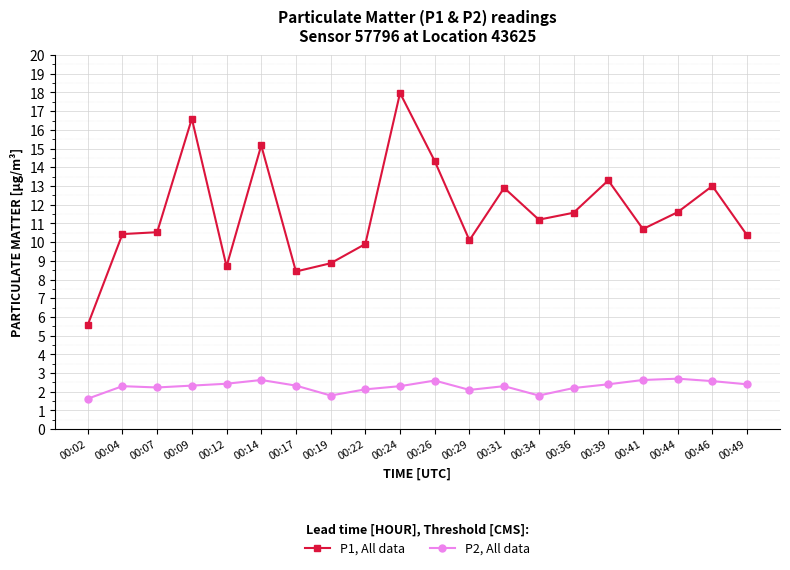

Which series has the largest range (max minus min)?

P1, All data